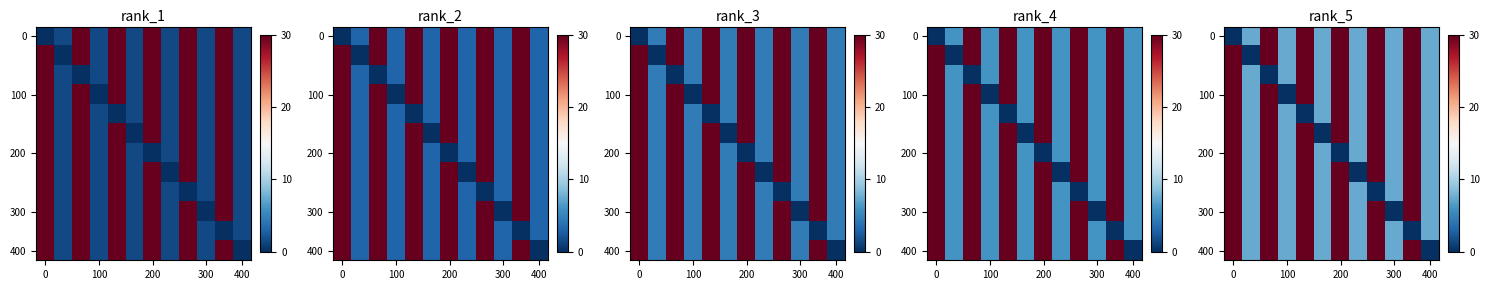

Count the number of categories in the chart.

12